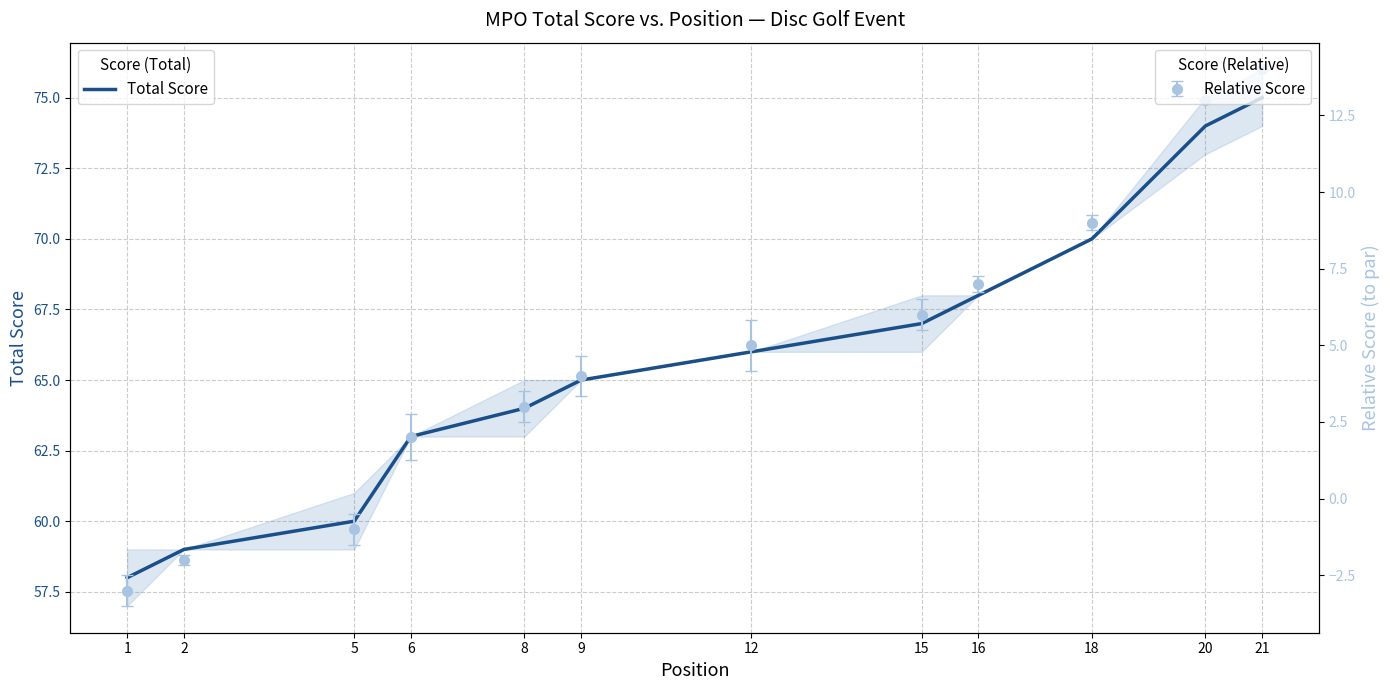

What is the greatest value displayed?

75